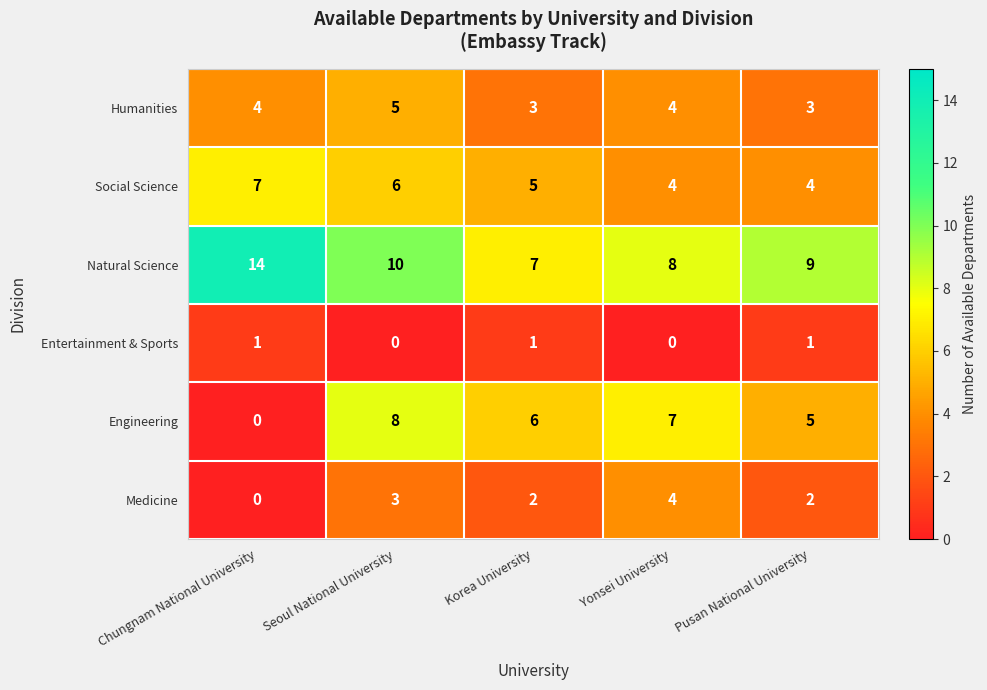

What is the approximate value of Medicine at Seoul National University?

3